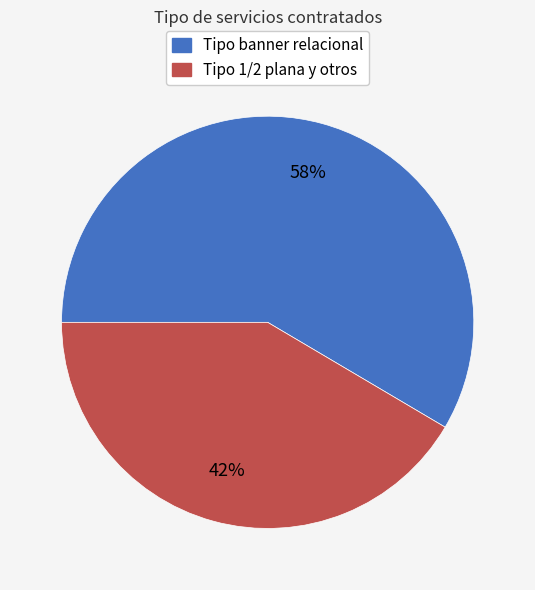

To the nearest percent, what is the average slice percentage?

50%